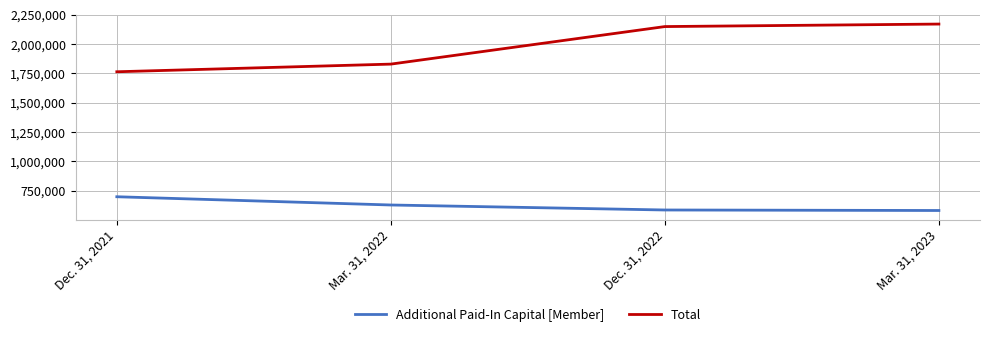

Which category has the lowest value in the Total series?

Dec. 31, 2021